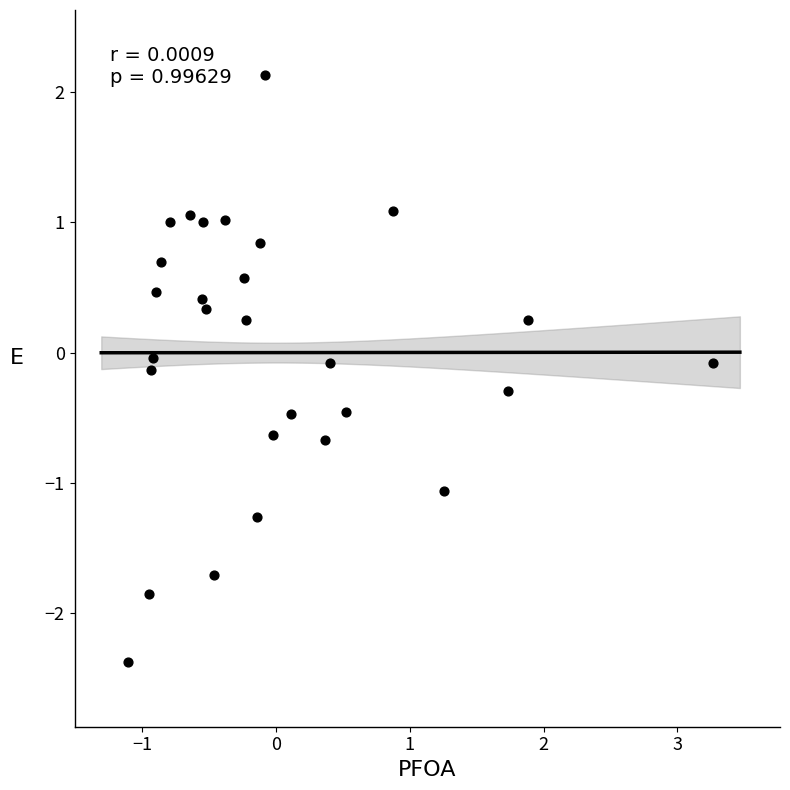

What is the range of Y values (max minus min)?

4.5